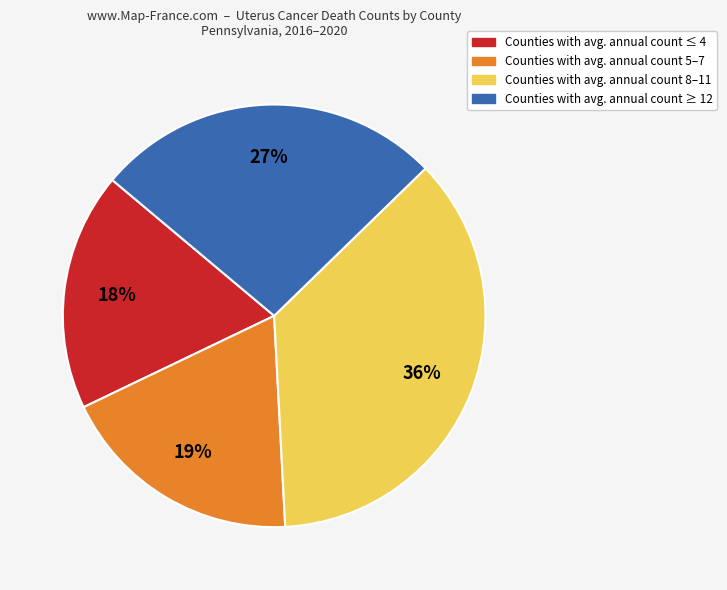

Is there a majority slice in this chart?

No